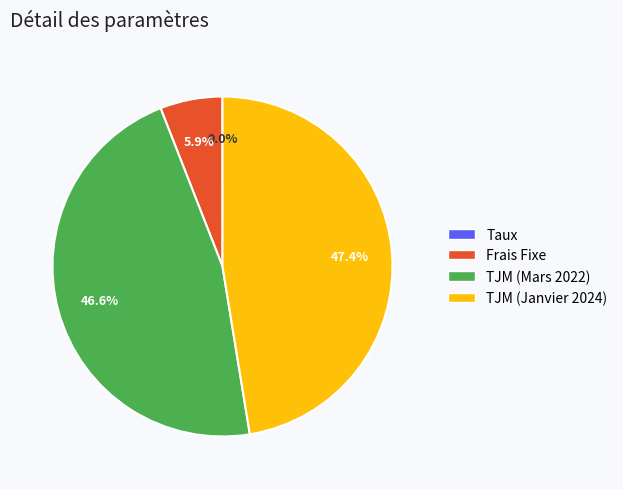

What portion of the pie excludes TJM (Janvier 2024)?

52.6%